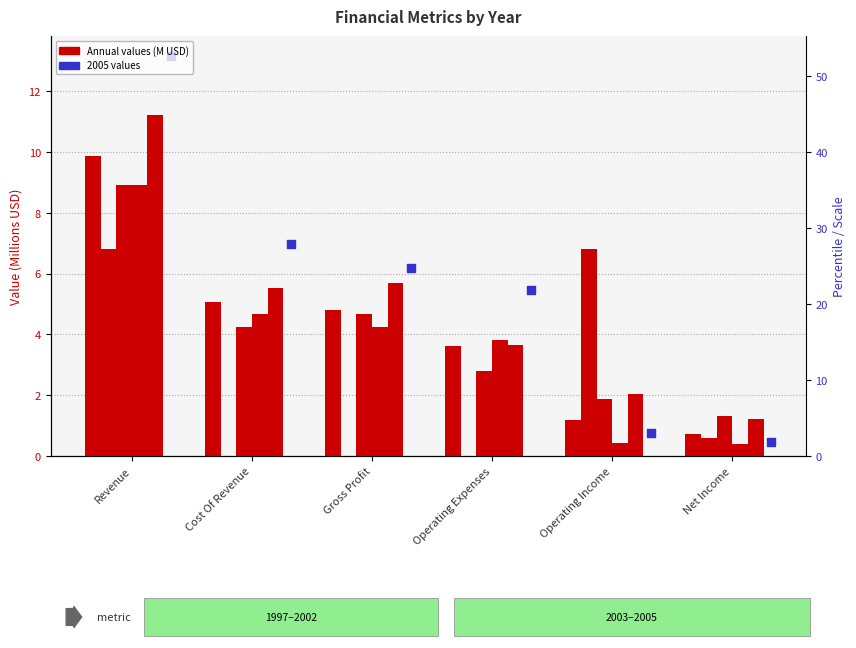

Is the value of 2000-10-31 at Operating Income greater than the value of 2005-10-31 at Cost Of Revenue?

No